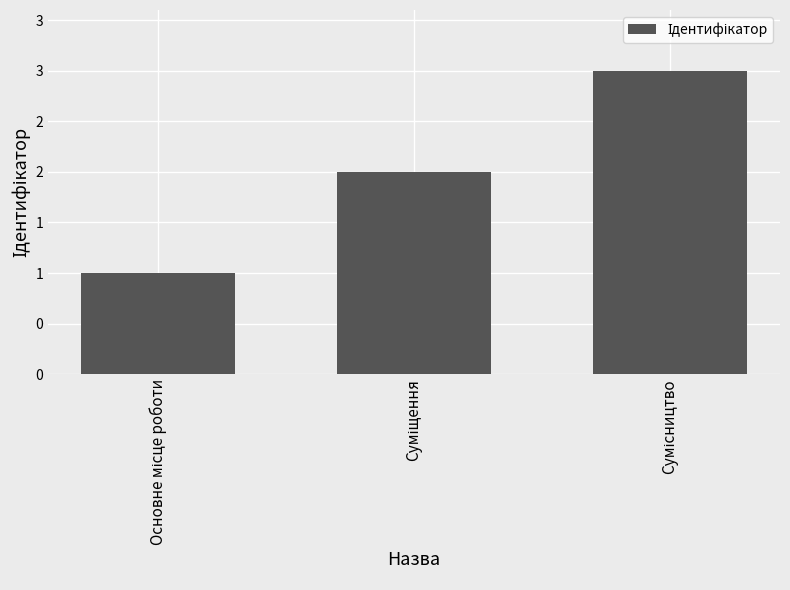

Which has a higher value, Суміщення or Основне місце роботи?

Суміщення